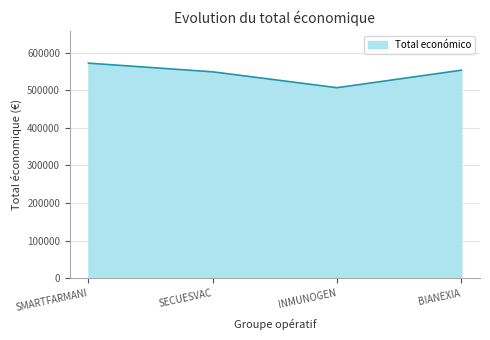

How many interior local valleys (lower than both neighbors) does the data have?

1